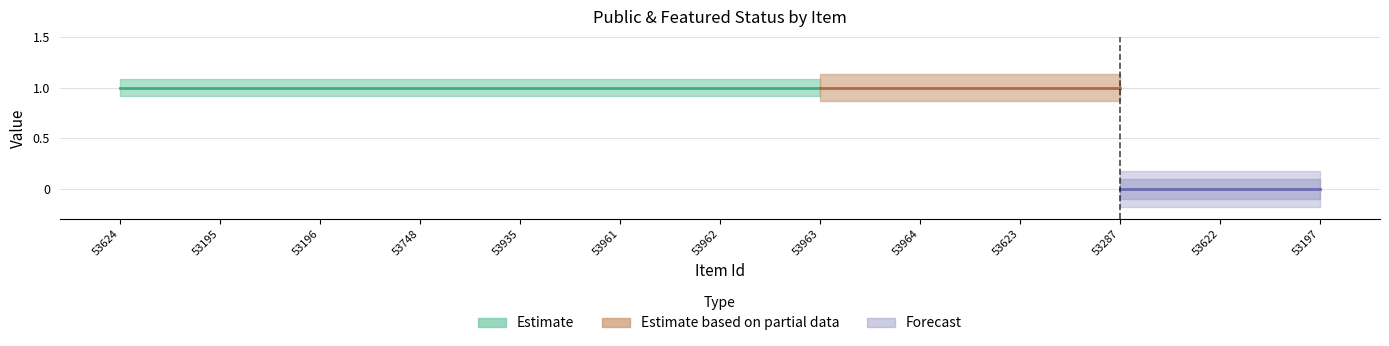

What position from the right is 53195?

12